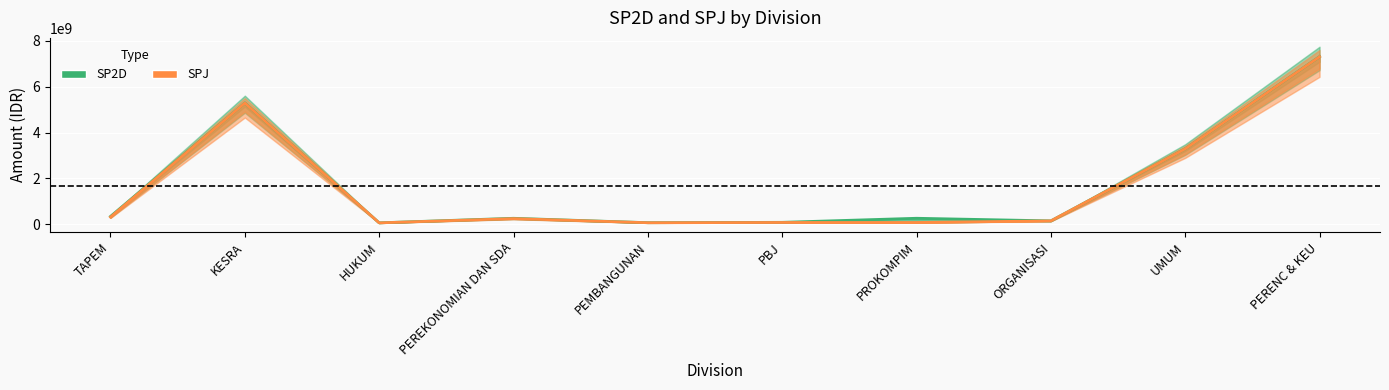

True or false: SP2D and SPJ intersect in this chart.

False